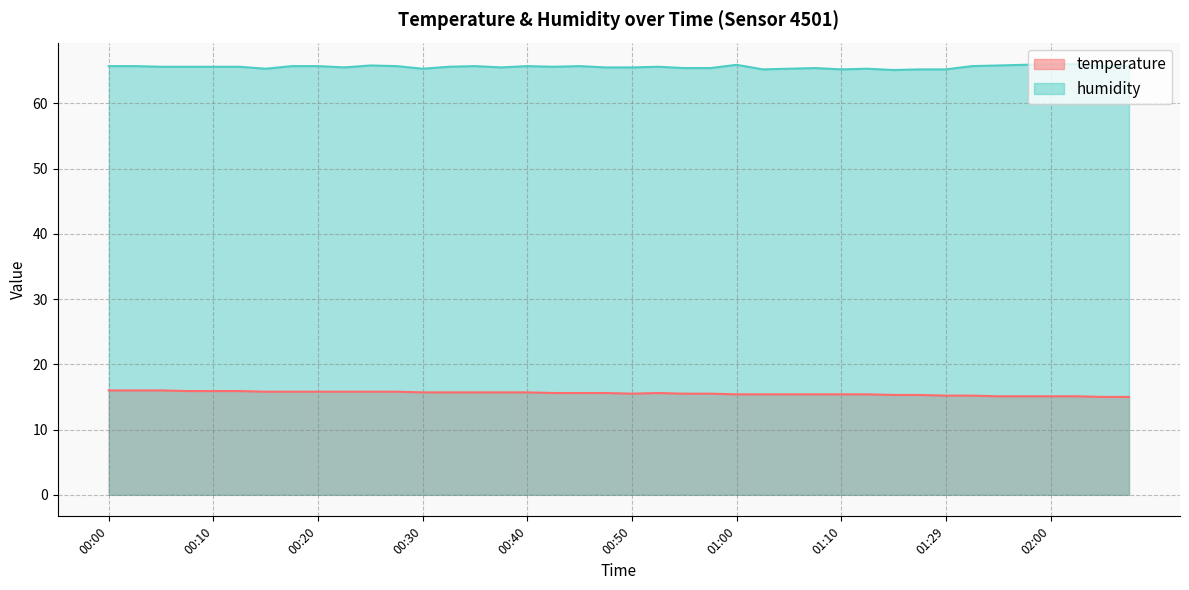

Reading left to right, what are all the values shown in this chart?

temperature: 00:00=16.0	00:03=16.0	00:05=16.0	00:08=15.9	00:10=15.9	00:13=15.9	00:15=15.8	00:18=15.8	00:20=15.8	00:23=15.8	00:25=15.8	00:28=15.8	00:30=15.7	00:33=15.7	00:35=15.7	00:37=15.7	00:40=15.7	00:42=15.6	00:45=15.6	00:47=15.6	00:50=15.5	00:53=15.6	00:55=15.5	00:58=15.5	01:00=15.4	01:03=15.4	01:05=15.4	01:08=15.4	01:10=15.4	01:13=15.4	01:20=15.3	01:24=15.3	01:29=15.2	01:43=15.2	01:51=15.1	01:57=15.1	02:00=15.1	02:03=15.1	02:05=15.0	02:08=15.0
humidity: 00:00=65.7	00:03=65.7	00:05=65.6	00:08=65.6	00:10=65.6	00:13=65.6	00:15=65.3	00:18=65.7	00:20=65.7	00:23=65.5	00:25=65.8	00:28=65.7	00:30=65.3	00:33=65.6	00:35=65.7	00:37=65.5	00:40=65.7	00:42=65.6	00:45=65.7	00:47=65.5	00:50=65.5	00:53=65.6	00:55=65.4	00:58=65.4	01:00=65.9	01:03=65.2	01:05=65.3	01:08=65.4	01:10=65.2	01:13=65.3	01:20=65.1	01:24=65.2	01:29=65.2	01:43=65.7	01:51=65.8	01:57=65.9	02:00=66.0	02:03=66.0	02:05=65.7	02:08=65.7